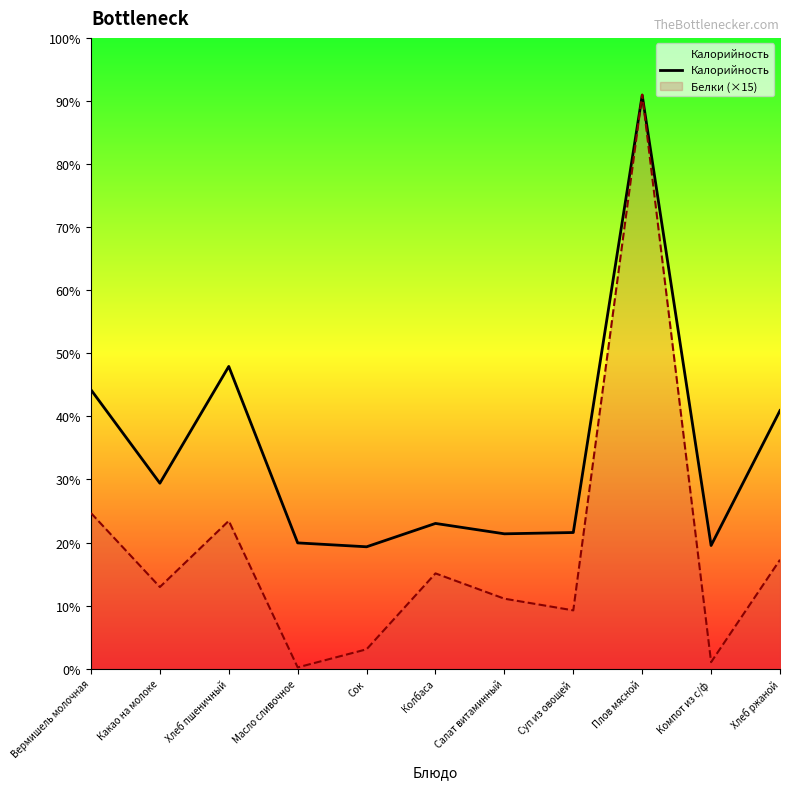

The chart shows a value of 94 at Сок. True or false?

True